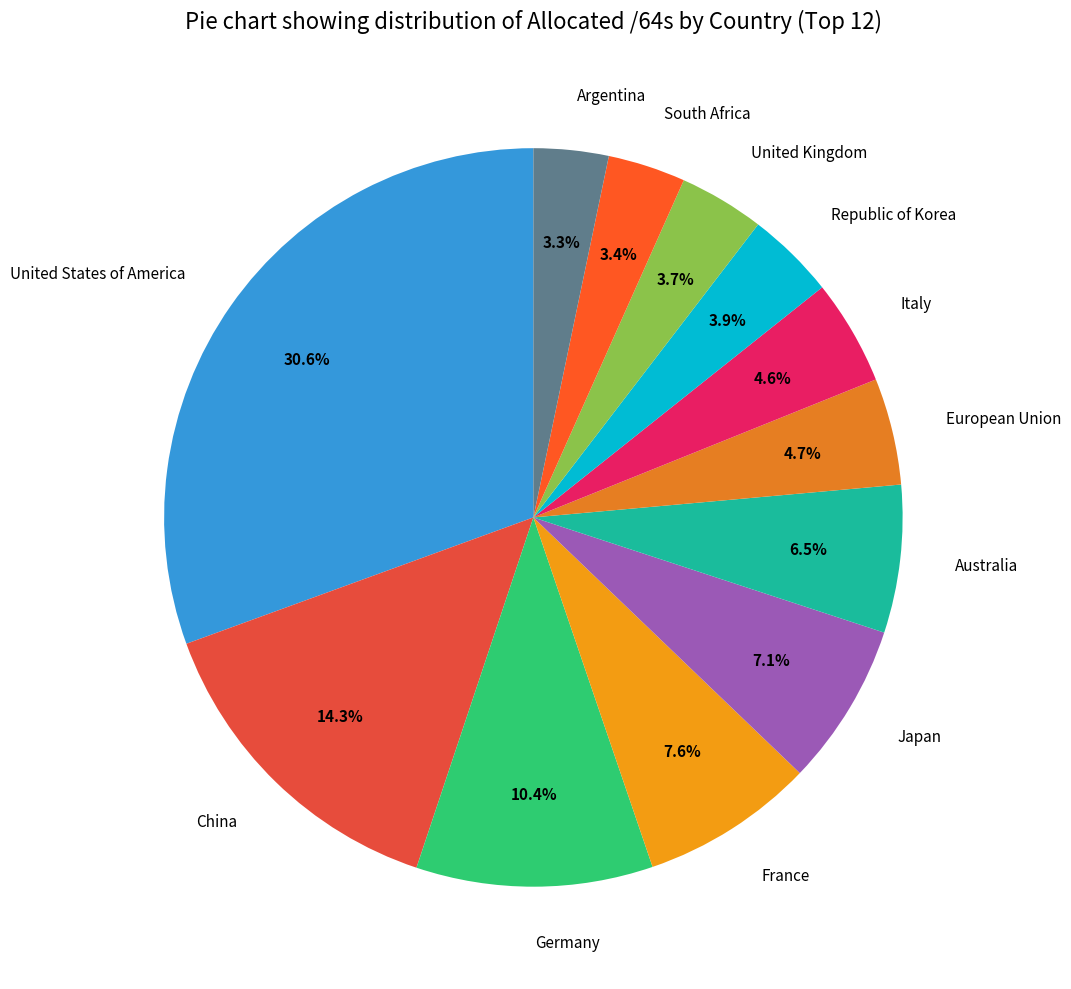

Count the number of slices in the pie.

12